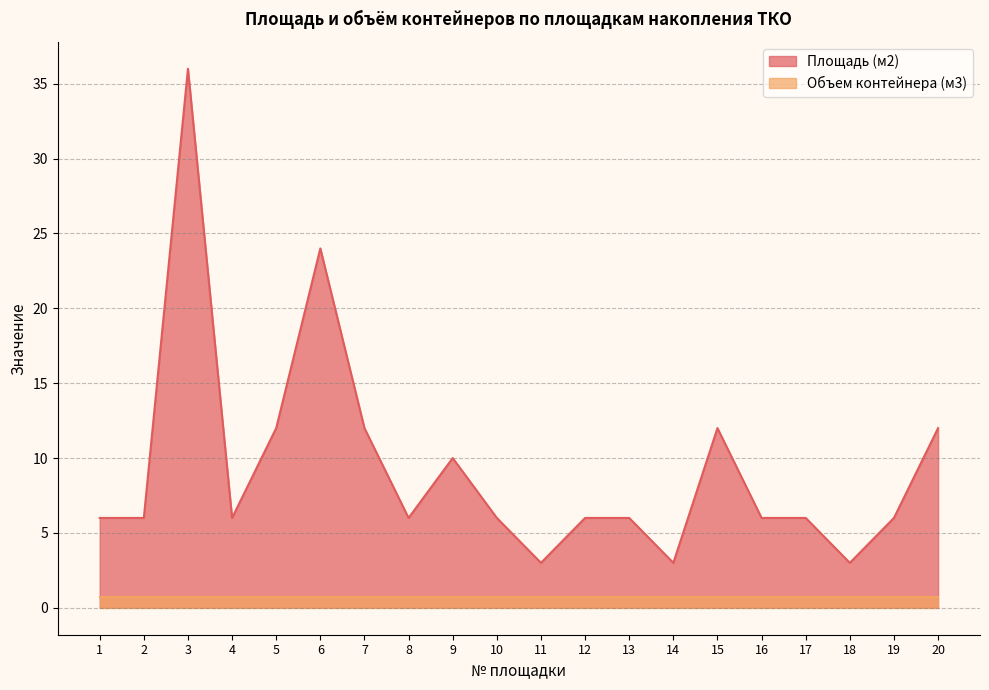

Approximately how many times larger is the value at 12 compared to 3?

0.2